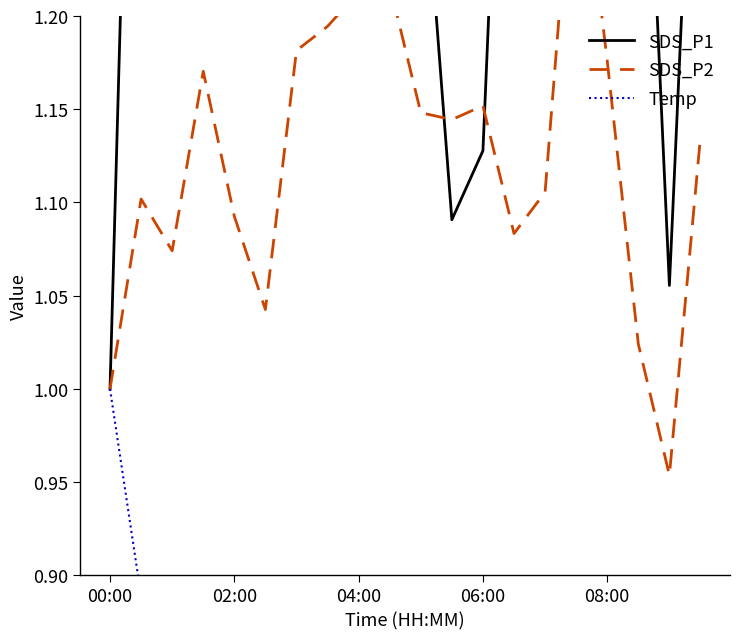

What is the sum of all SDS_P1 values?

27.8